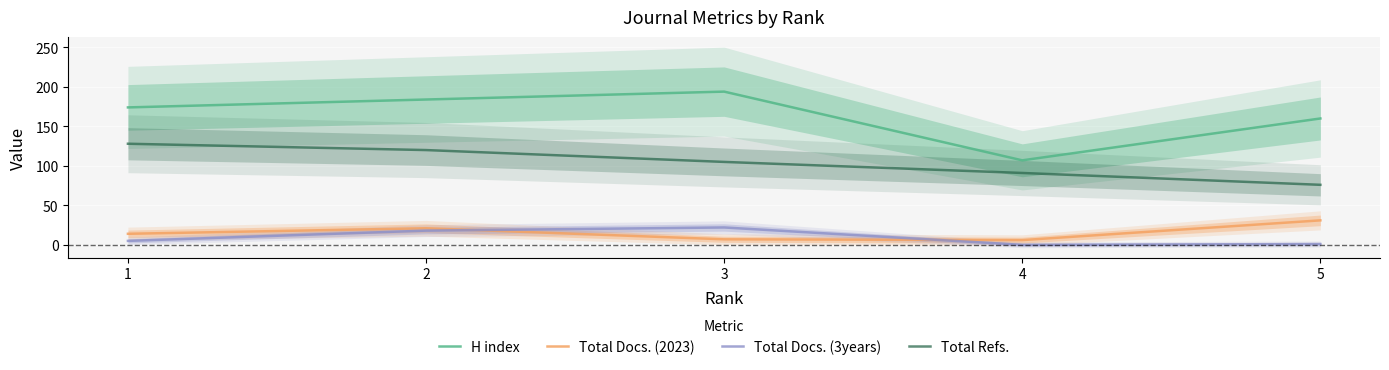

What is the total value across all series at 1?

321